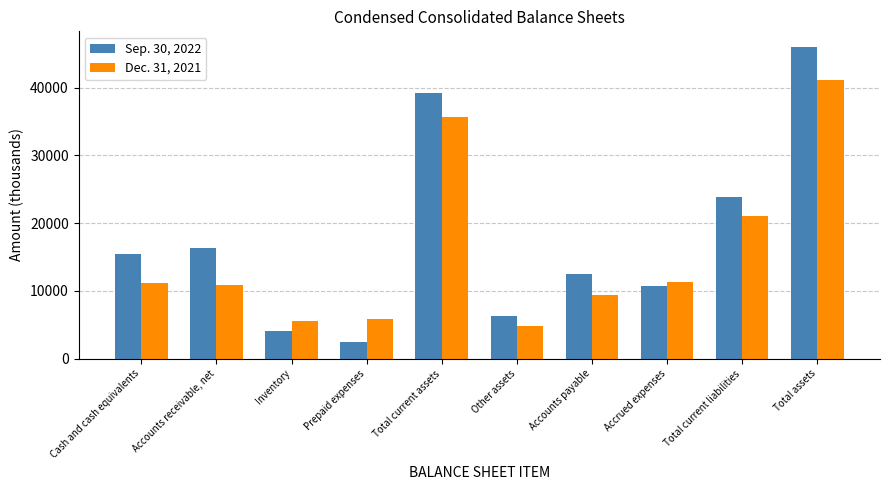

The value of Sep. 30, 2022 at Accrued expenses is 4274. True or false?

False